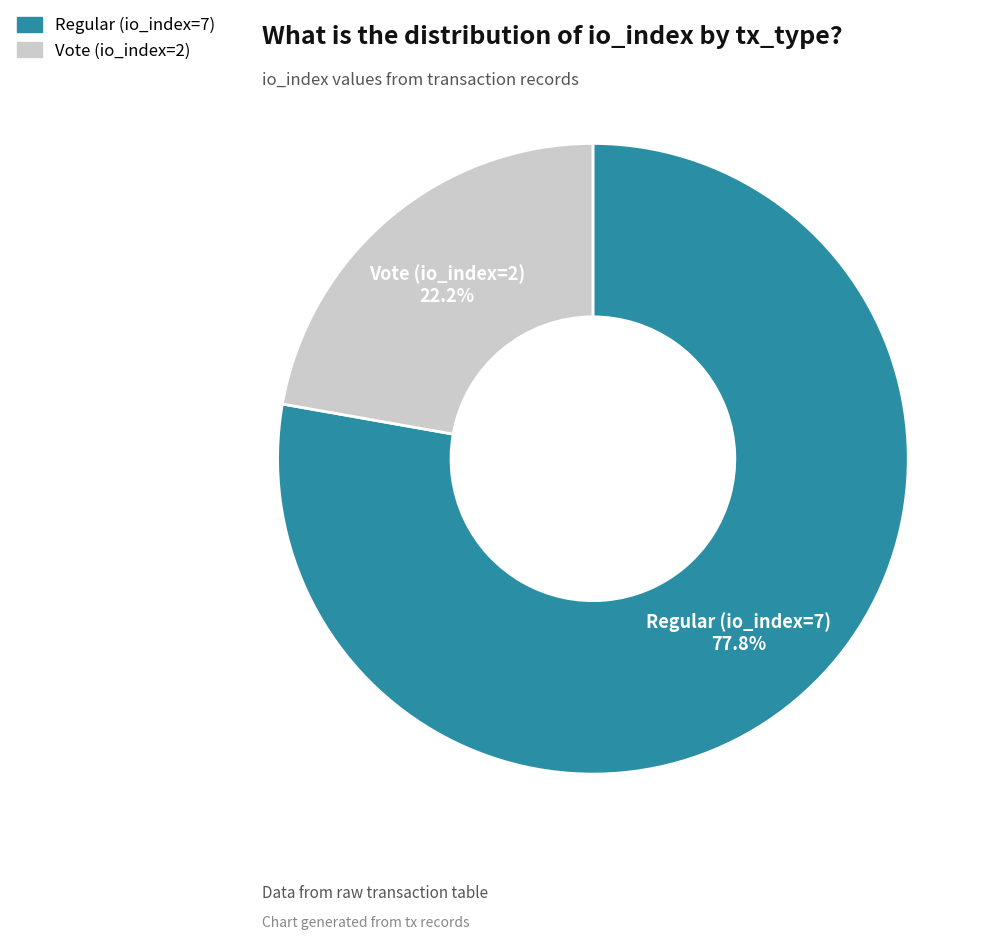

What is the total percentage of Vote (io_index=2) and Regular (io_index=7)?

100.0%